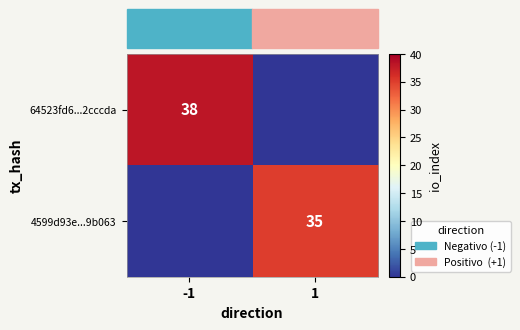

Is it true that 4599d93e...9b063 equals 54 at 1?

False